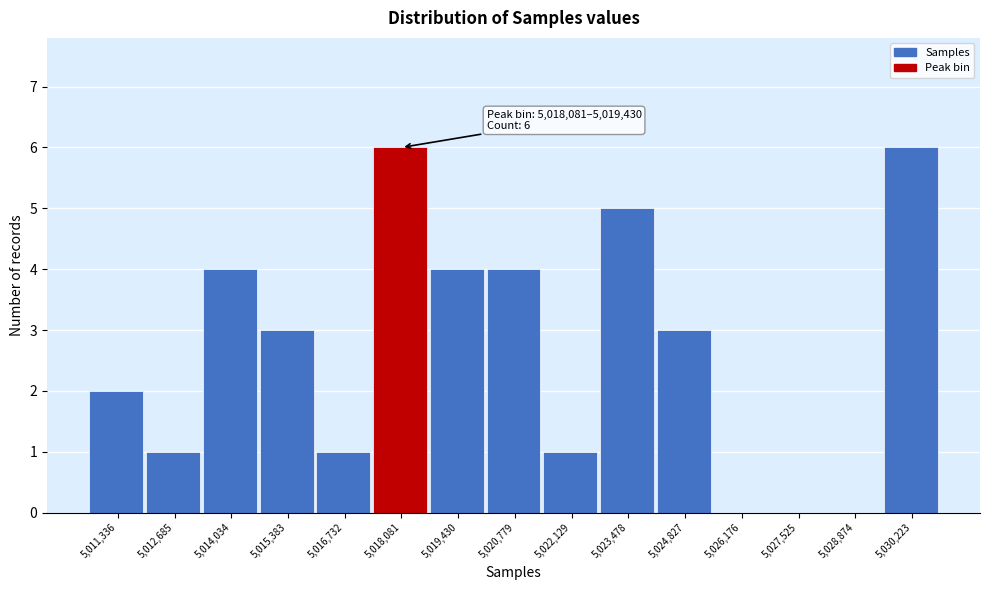

Reading right to left, what are all the values shown in this chart?

5,030,223=6	5,028,874=0	5,027,525=0	5,026,176=0	5,024,827=3	5,023,478=5	5,022,129=1	5,020,779=4	5,019,430=4	5,018,081=6	5,016,732=1	5,015,383=3	5,014,034=4	5,012,685=1	5,011,336=2